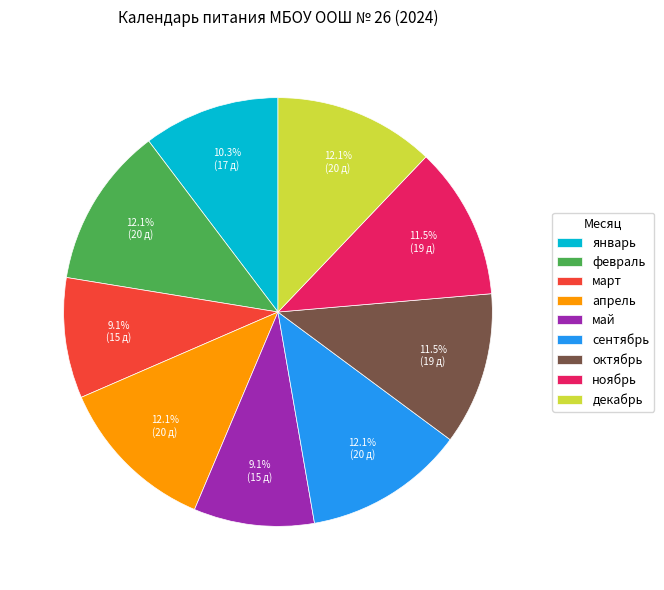

To the nearest percent, what portion does апрель represent?

12%